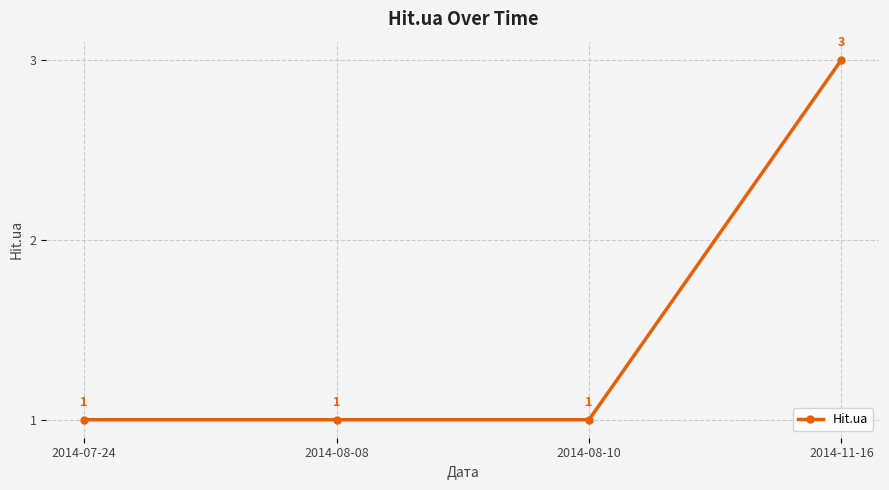

What is the smallest value displayed?

1